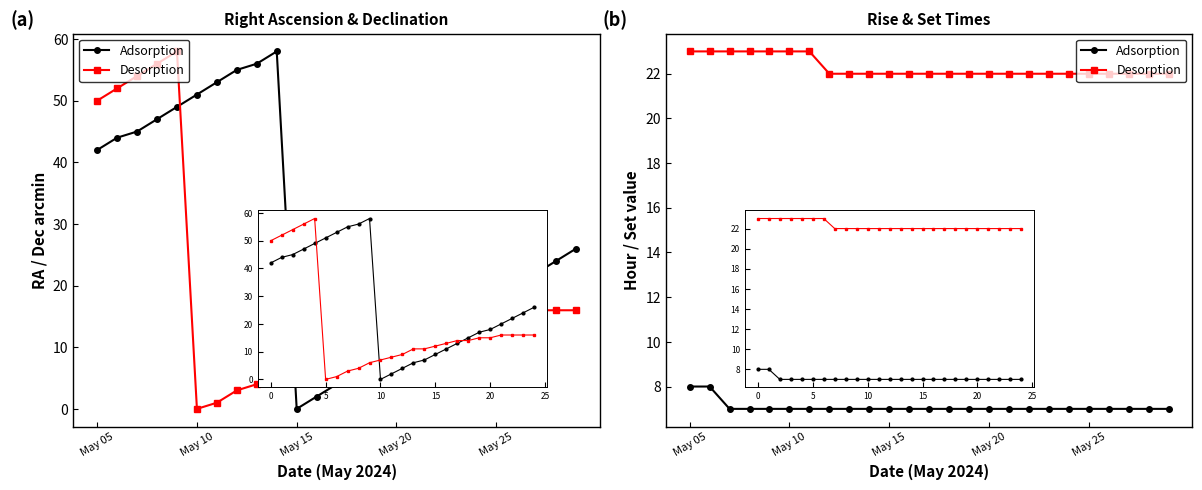

What position from the left is 14?

15